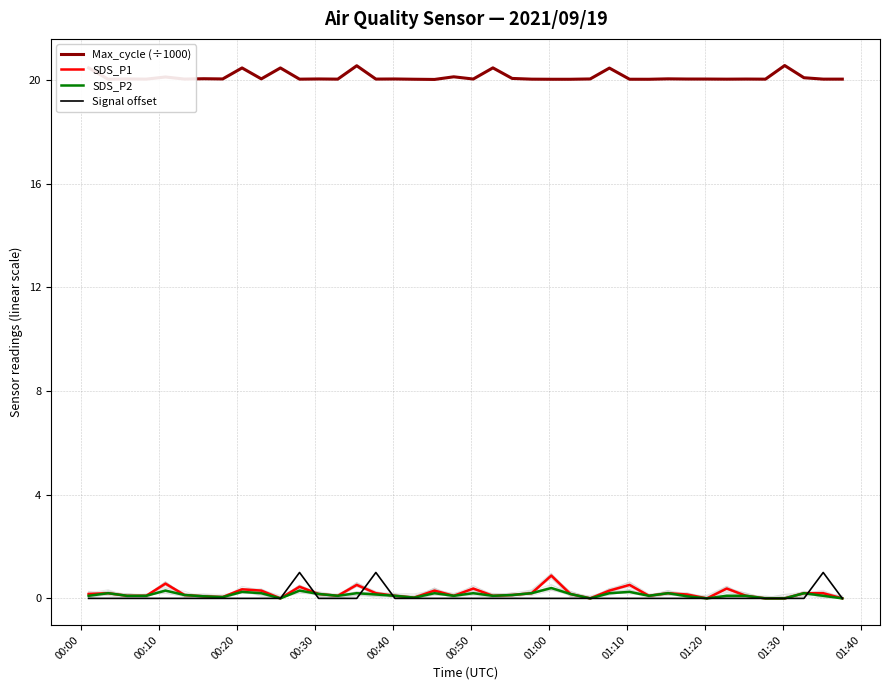

How many series are shown in this chart?

4